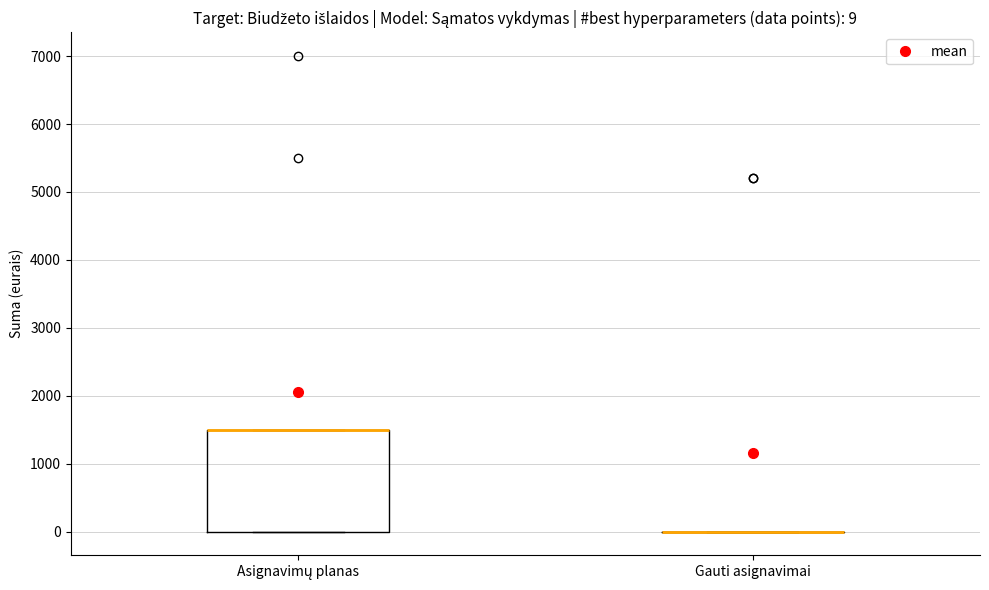

Comparing the boxes themselves (not the whiskers), which one is the tallest?

Asignavimų planas